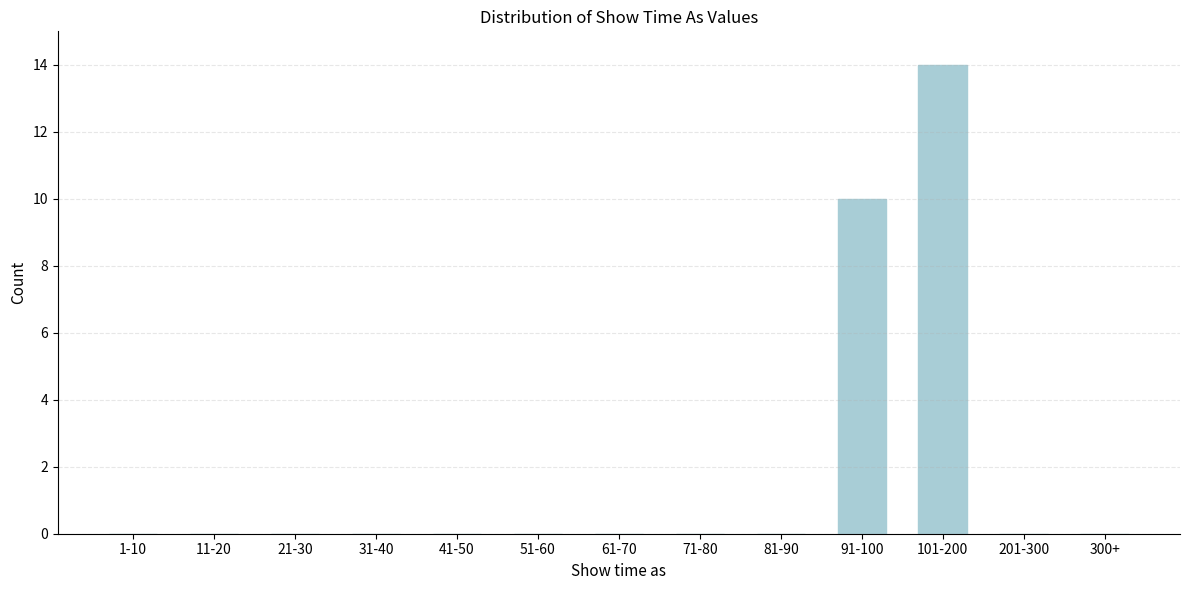

Reading left to right, what are all the values shown in this chart?

1-10=0	11-20=0	21-30=0	31-40=0	41-50=0	51-60=0	61-70=0	71-80=0	81-90=0	91-100=10	101-200=14	201-300=0	300+=0